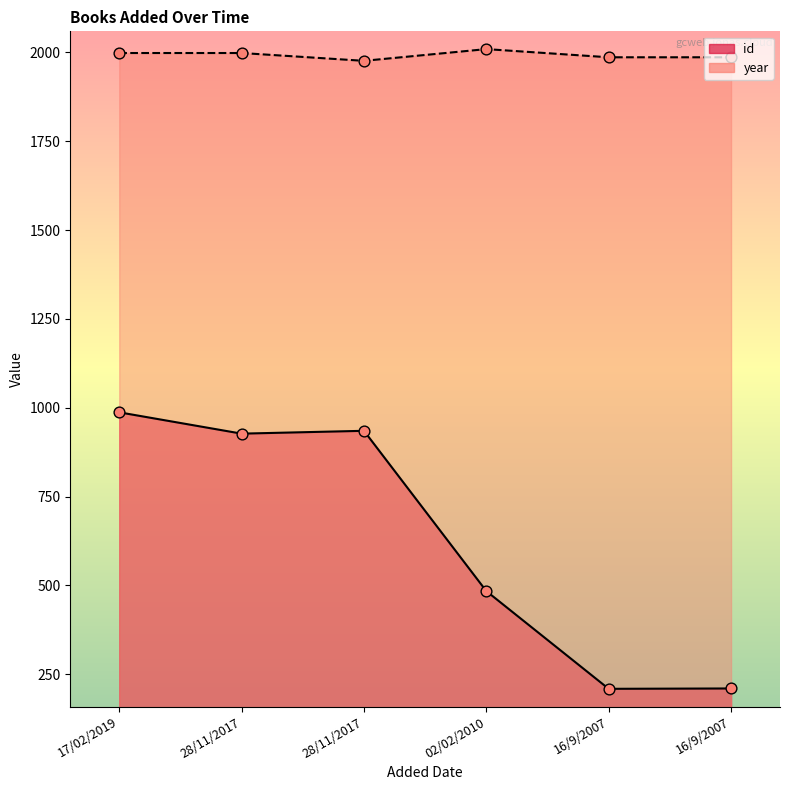

Which series has the largest total across all categories?

year